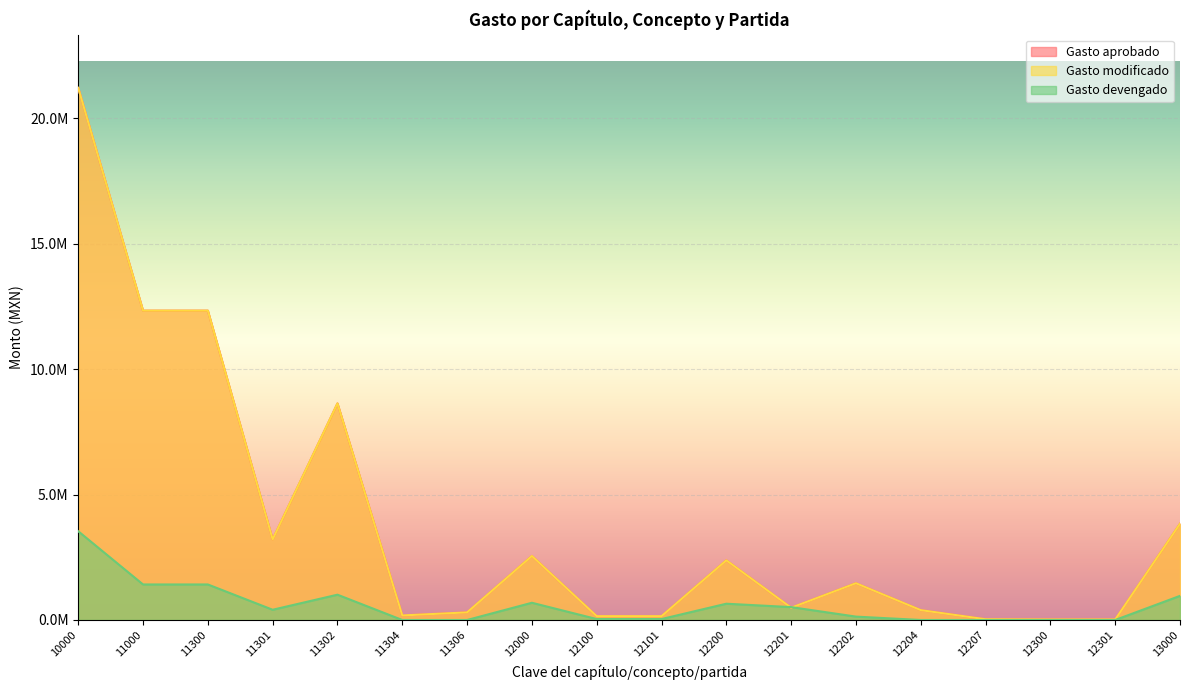

Is it true that Gasto devengado equals 1592529.2 at 12300?

False